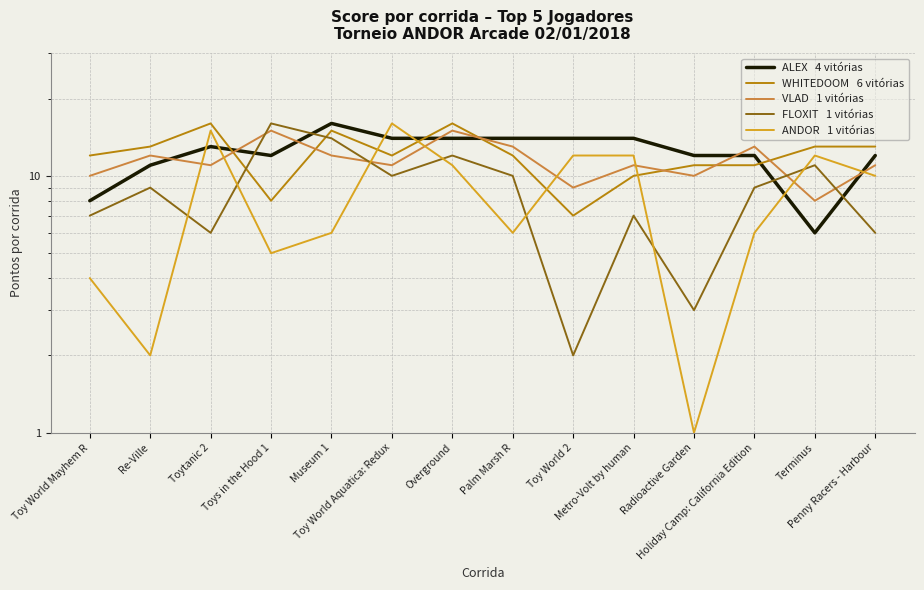

Read the WHITEDOOM value at Re-Ville.

13